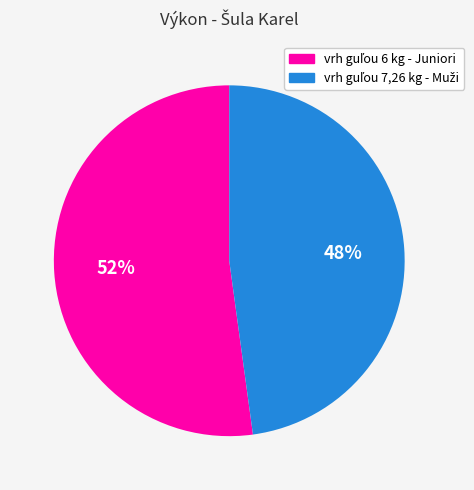

Count the number of slices in the pie.

2